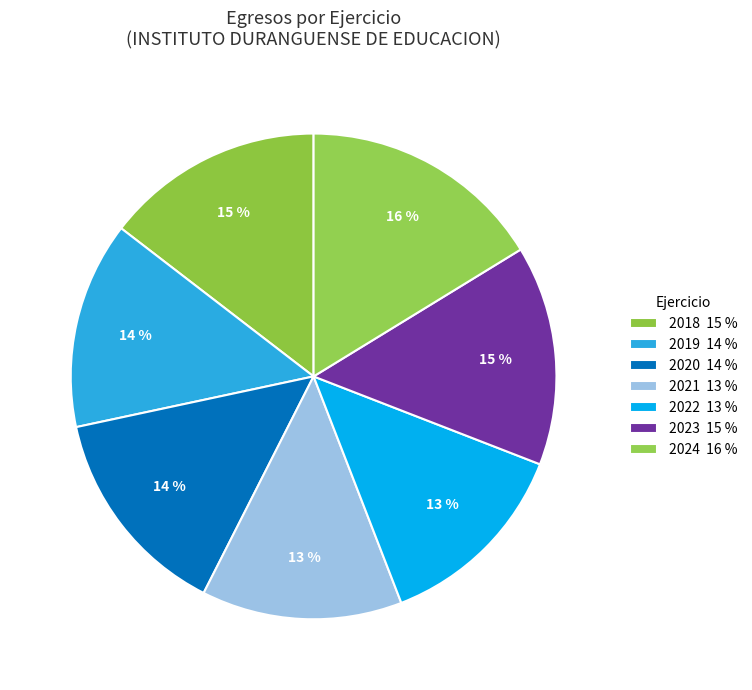

How many slices are in this pie chart?

7